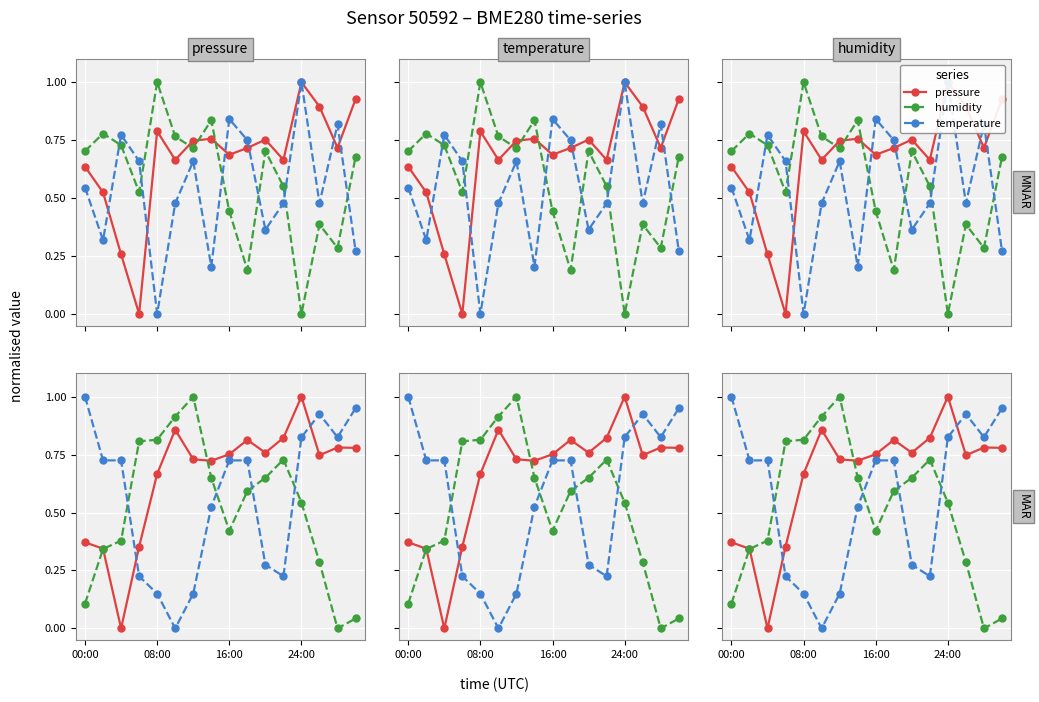

Where is temperature nearest to the value 0?

5